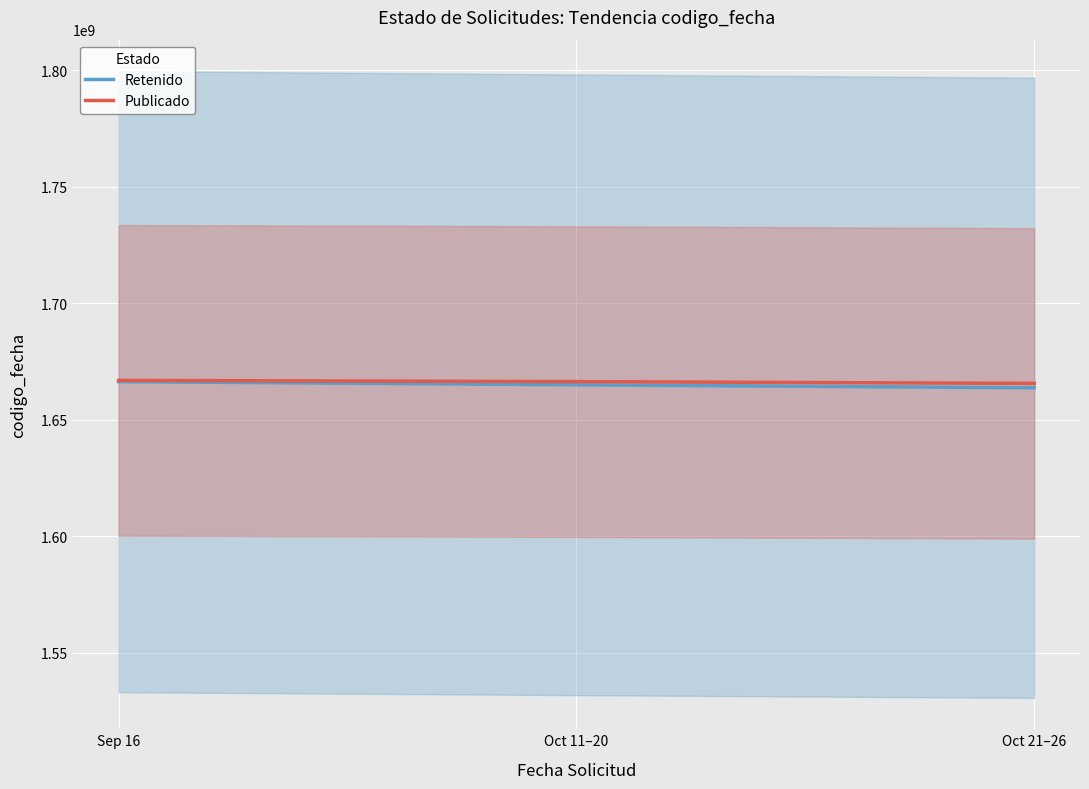

Reading left to right, list all the values displayed in this chart.

Publicado: 1666861051	1666343499	1665569119
Retenido: 1666340748	1664967434	1663692670